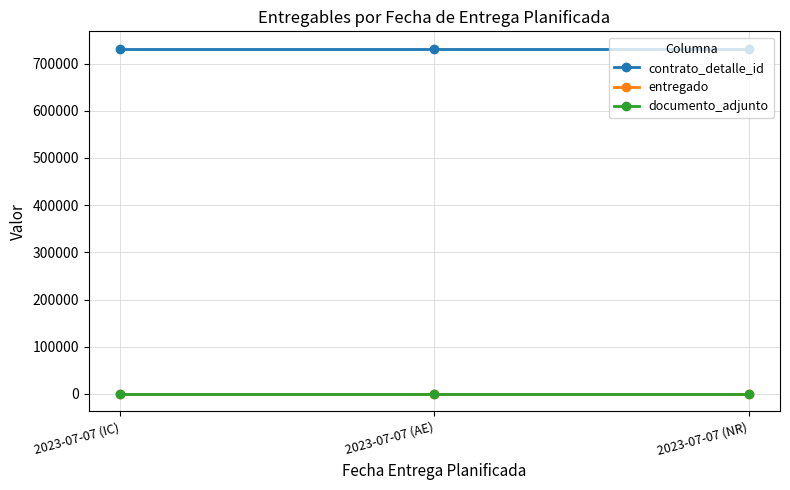

Does the chart have visible grid lines?

Yes